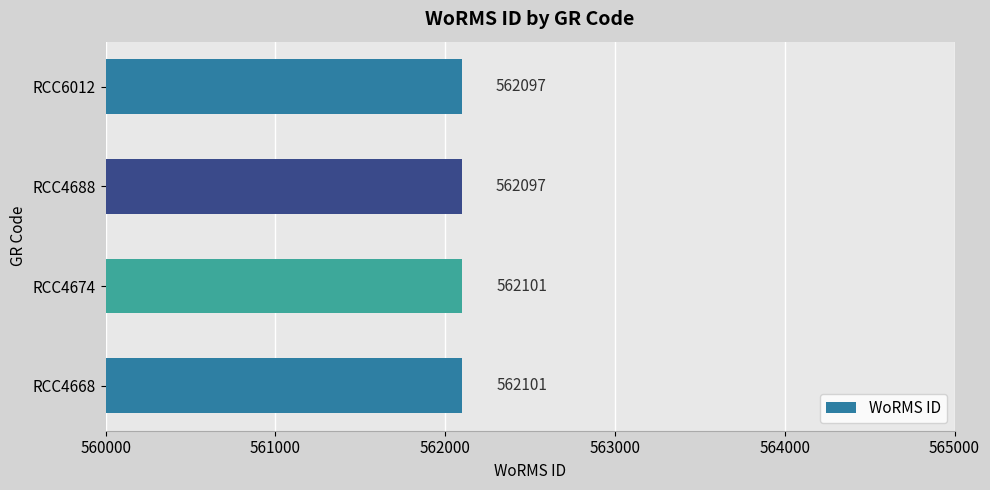

What is the difference between the second highest and minimum values?

4